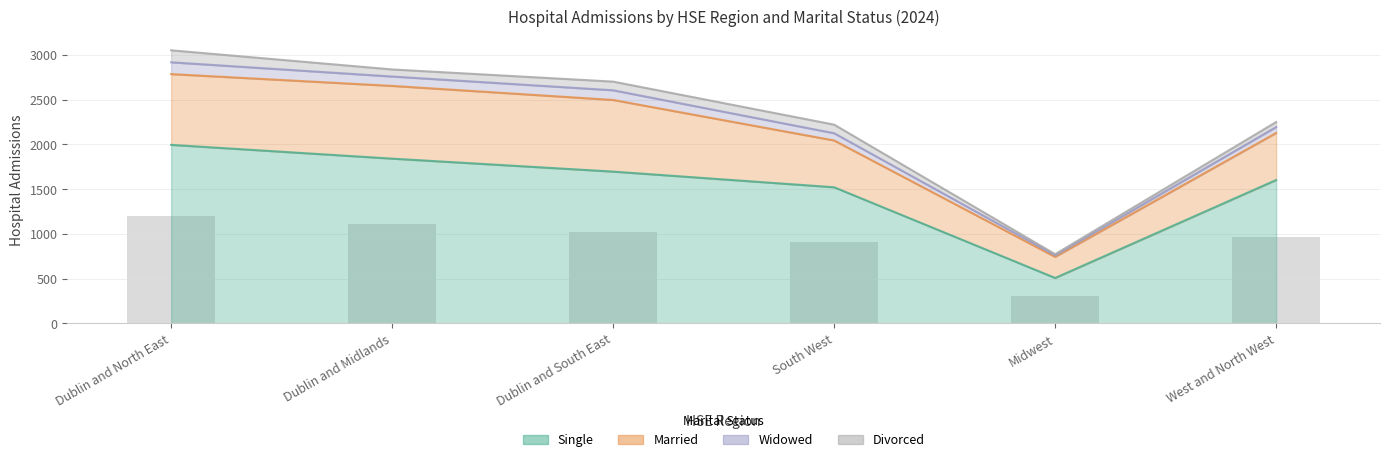

Which series has the largest total across all categories?

Single